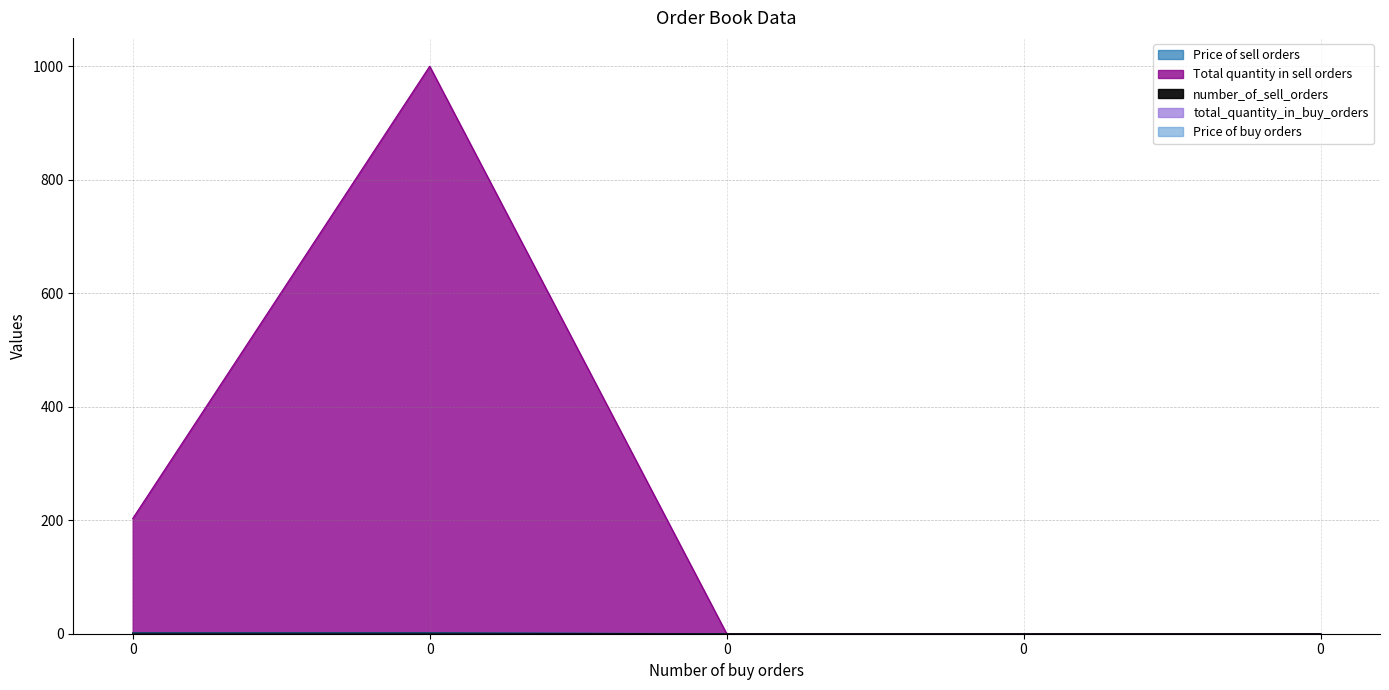

Is the value of number_of_sell_orders at 0 greater than the value of Price of sell orders at 0?

No